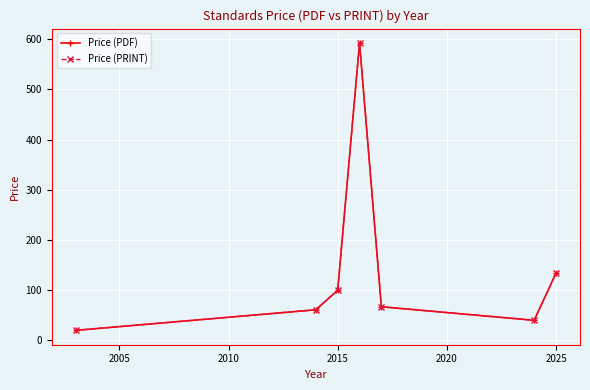

Which series has the largest total across all categories?

Price (PDF)